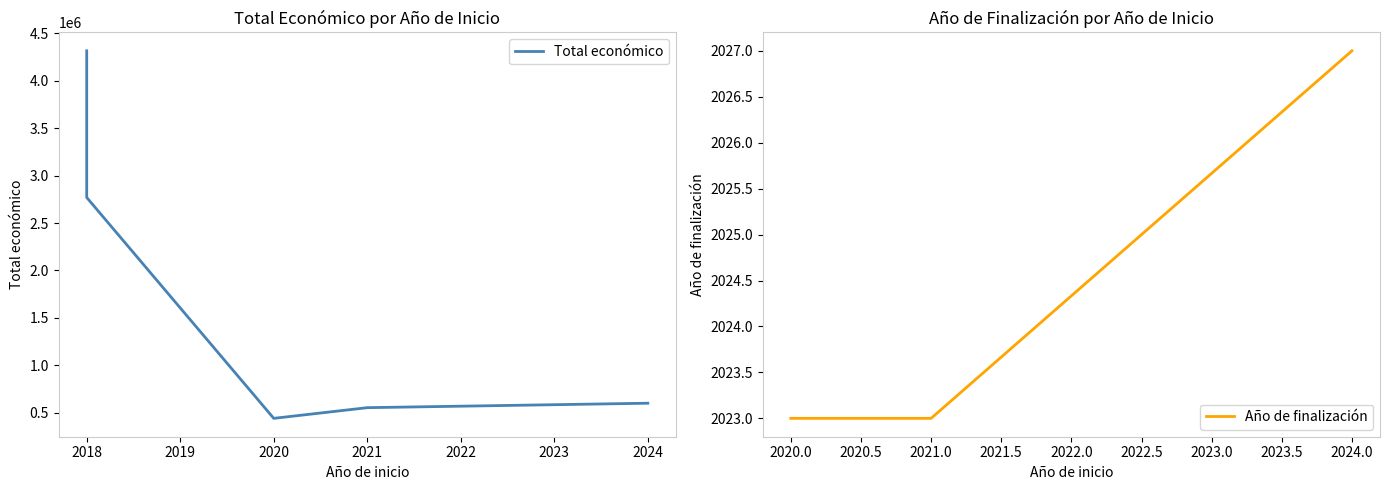

Reading right to left, list all the values displayed in this chart.

2024=599211	2021=552147	2020=439594	2018=2769359	2018=4316373